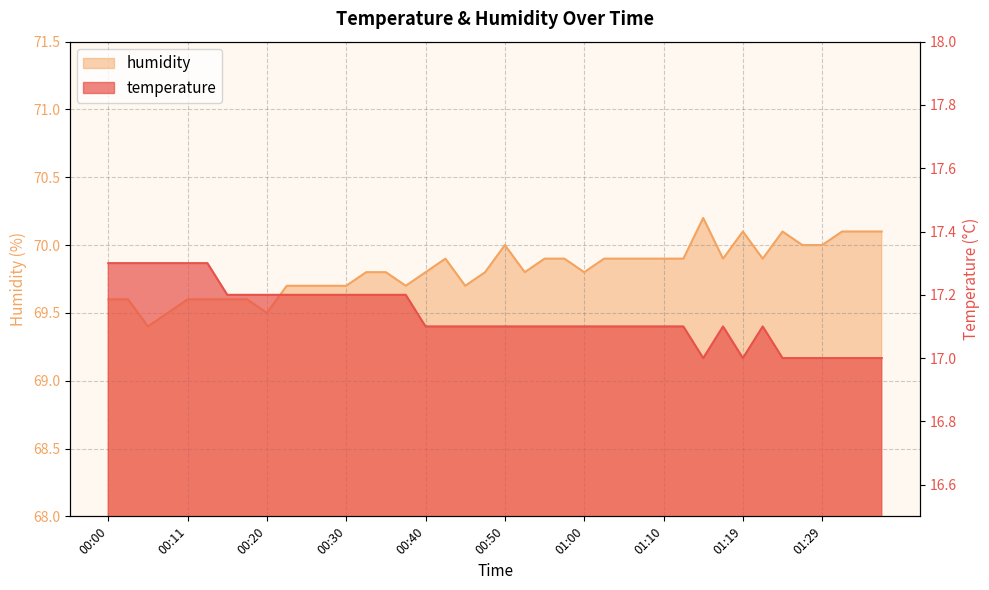

True or false: temperature and humidity cross at least once.

False